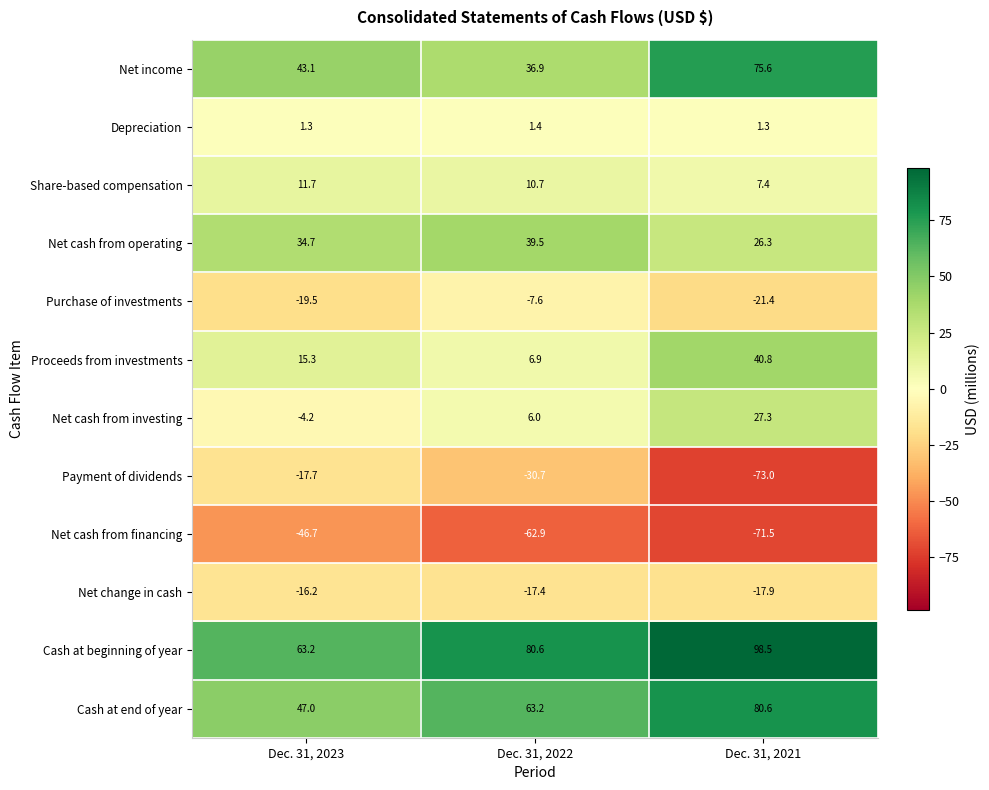

Which series has the largest range (max minus min)?

Payment of dividends